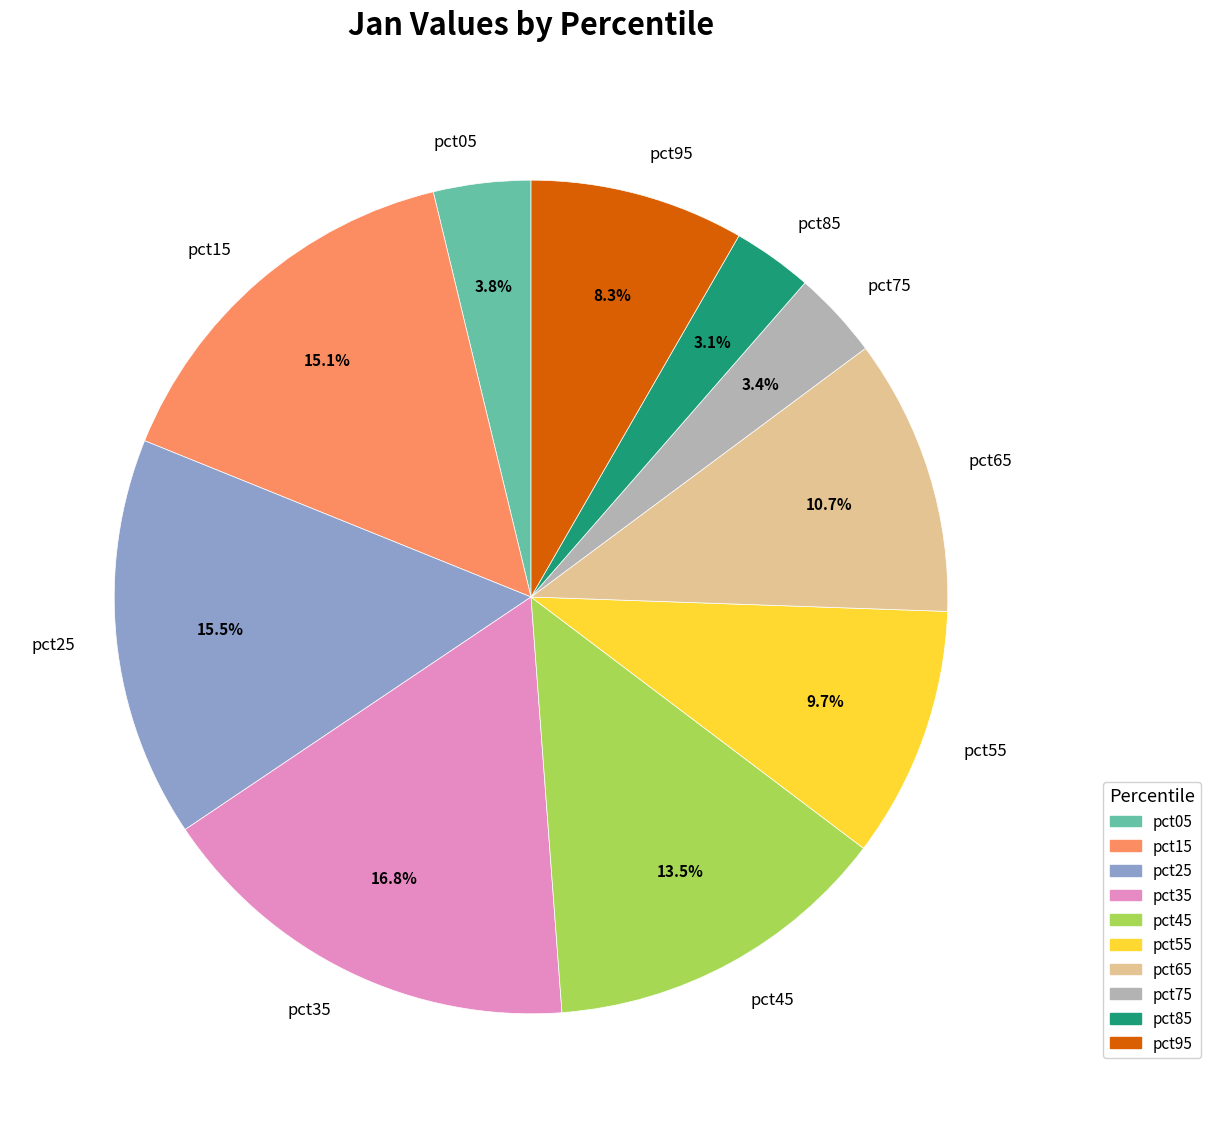

Is there any slice that represents more than half of the pie?

No